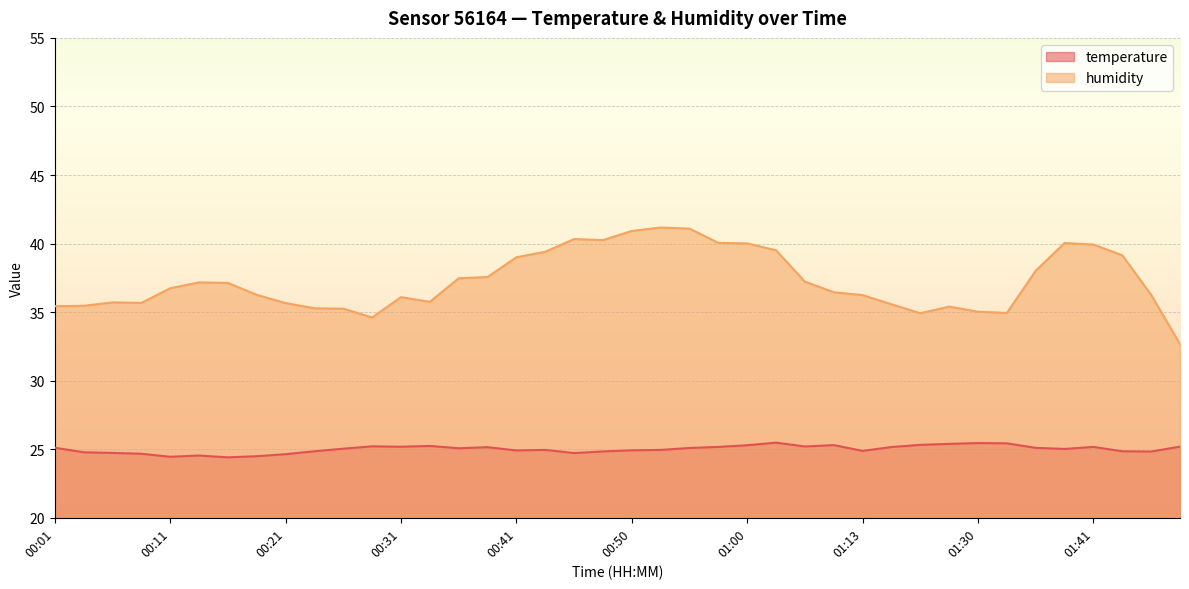

At which category does the chart reach its peak across all series?

00:53